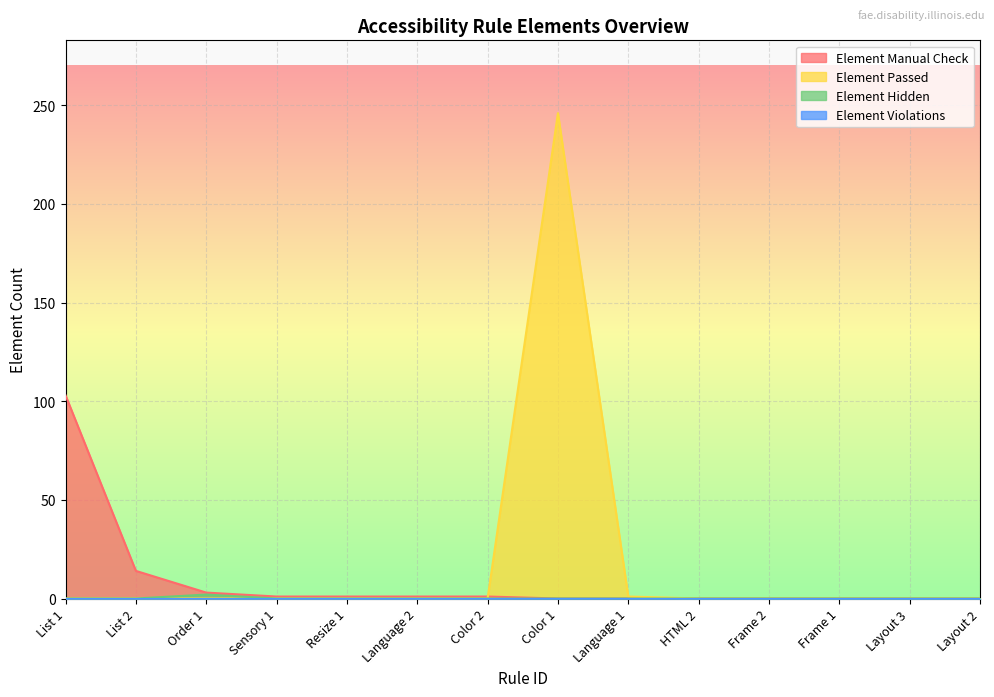

The value of Element Manual Check at Resize 1 is 1. True or false?

False